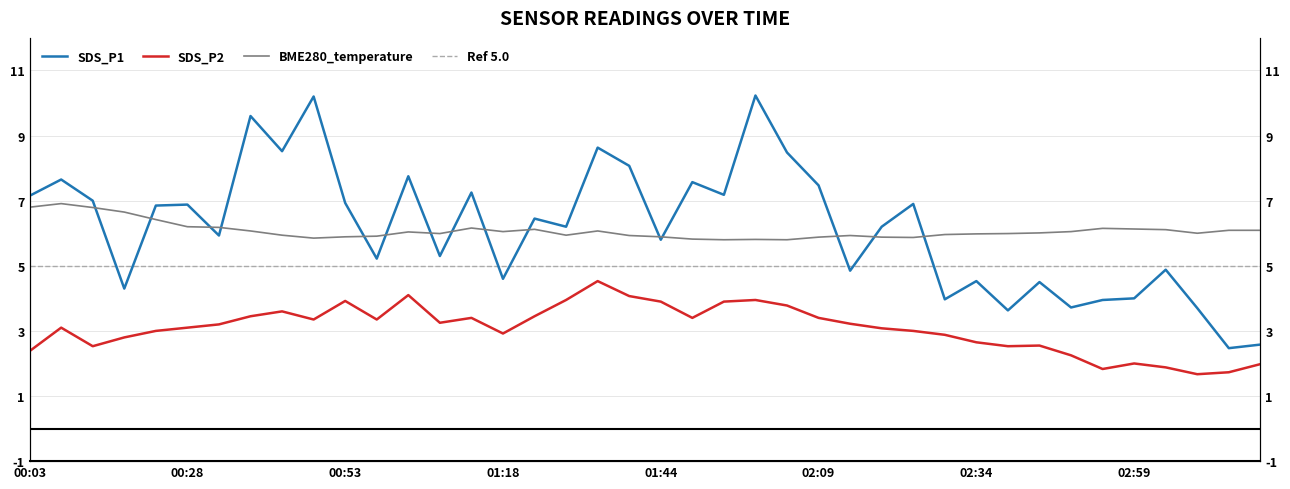

At which label does BME280_temperature first exceed 6?

00:03